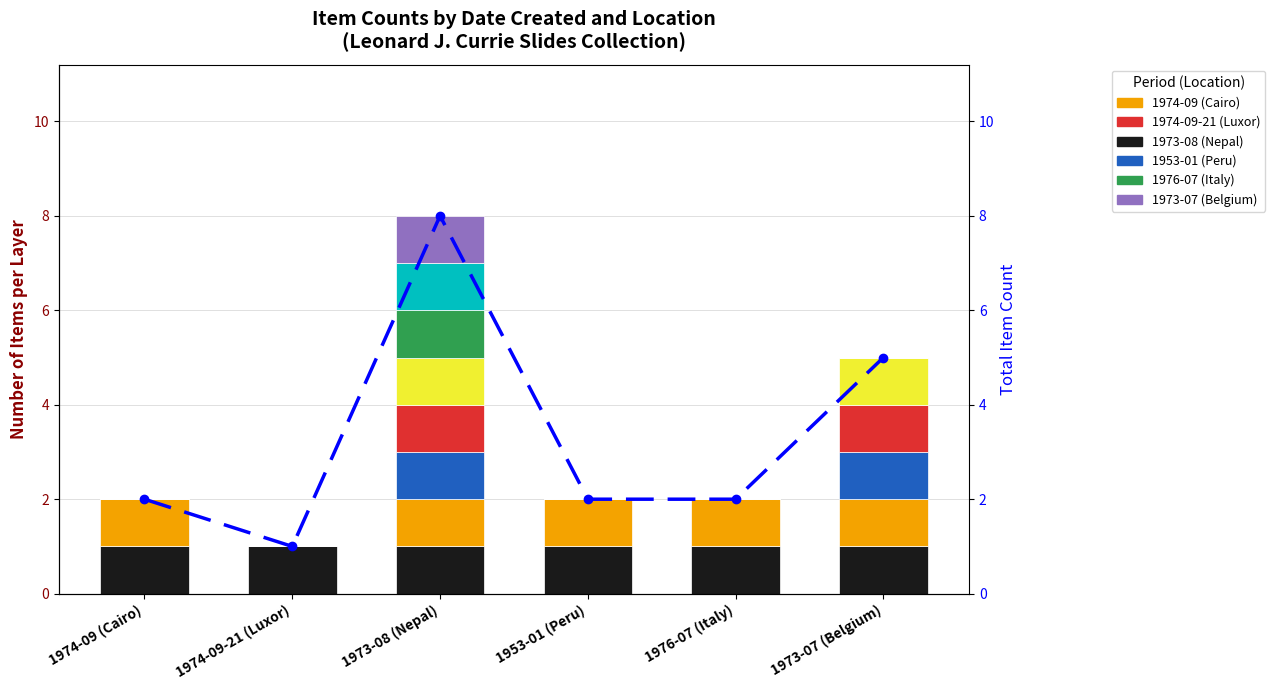

What is the value of the Total Items bar at the 5th from the left?

2